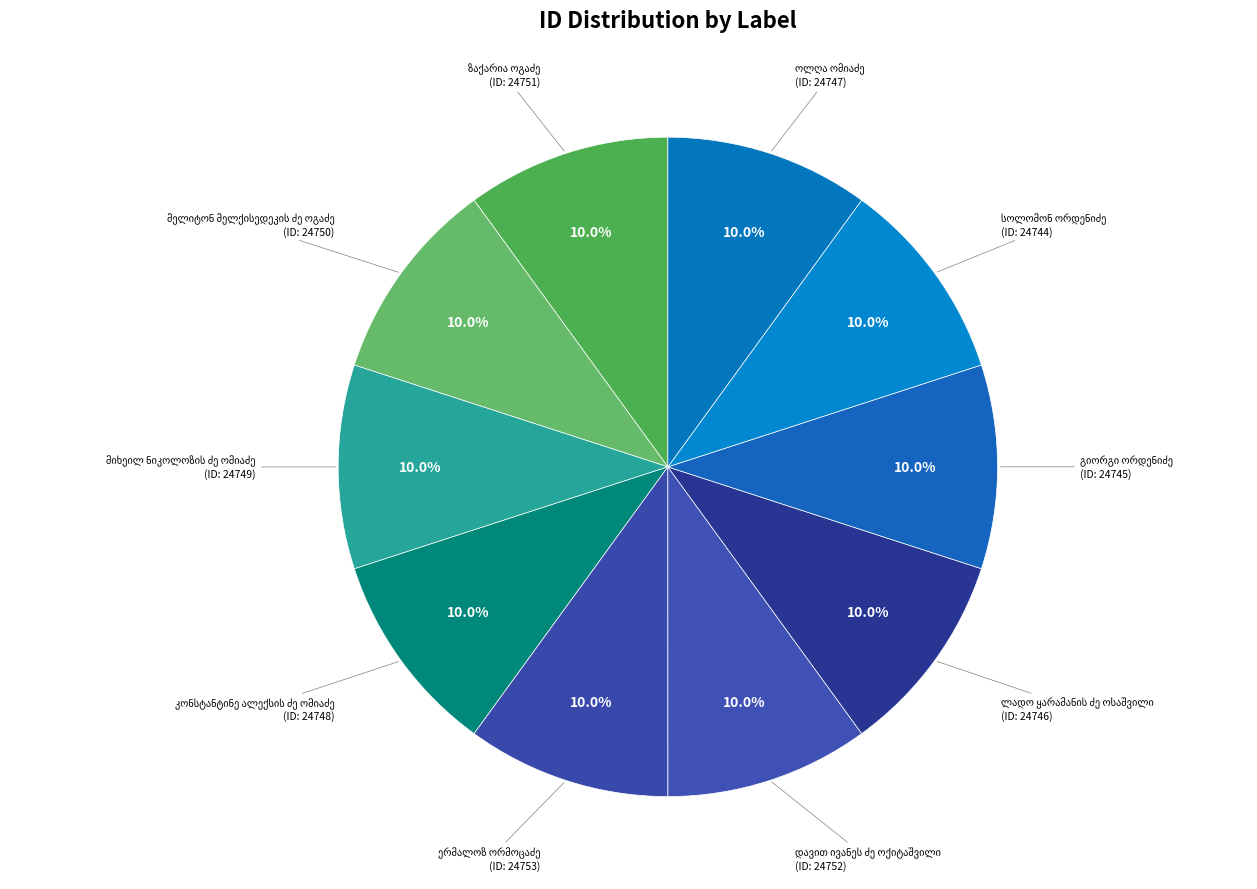

Is there a majority slice in this chart?

No